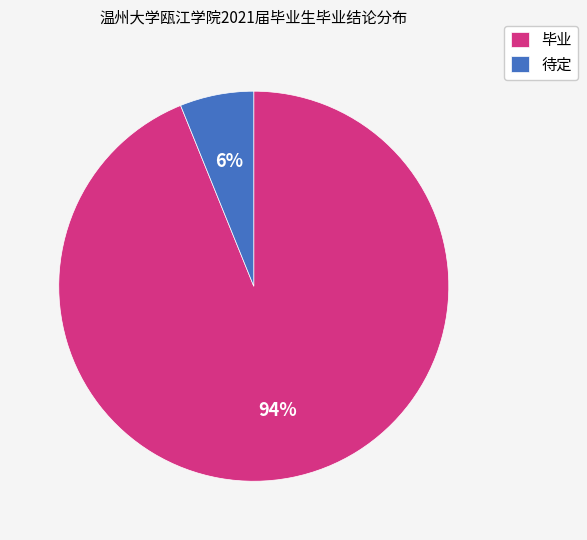

Is it true that 待定 is 1% of the pie?

False